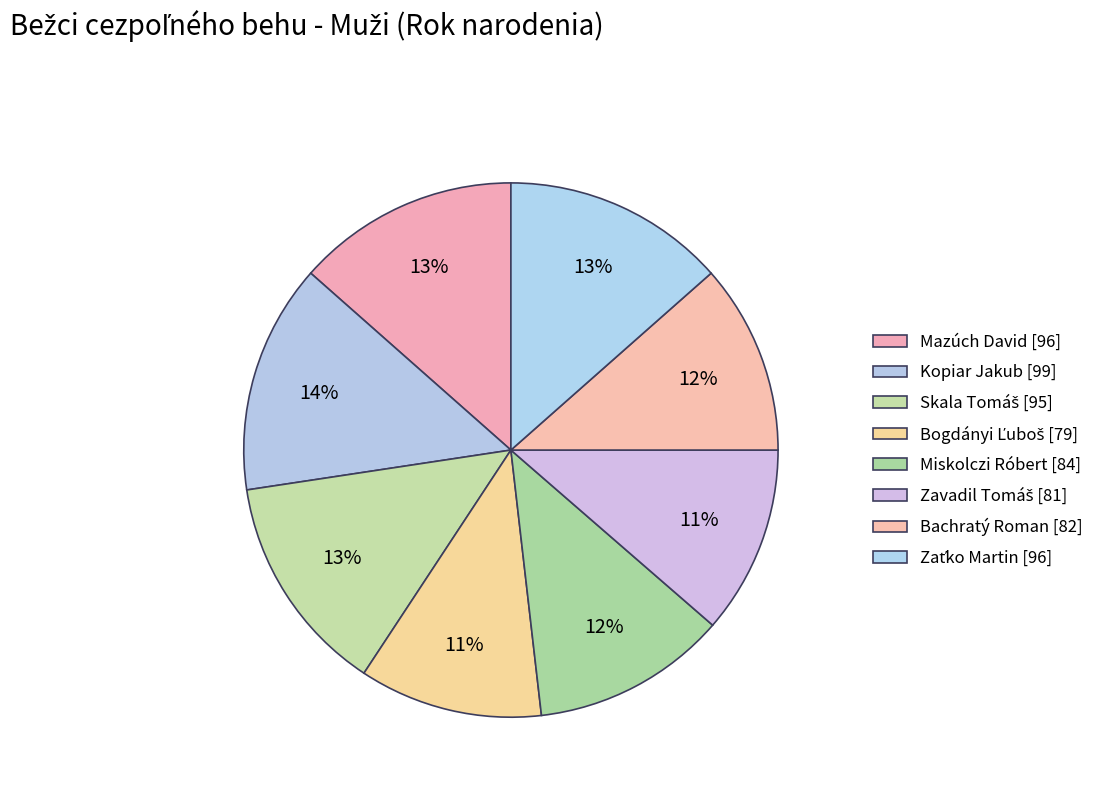

Count the number of slices in the pie.

8